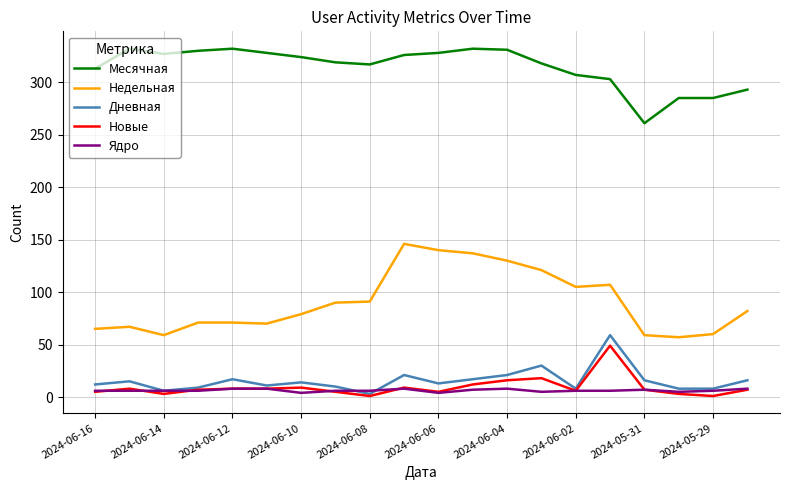

Which series has the largest total across all categories?

Месячная